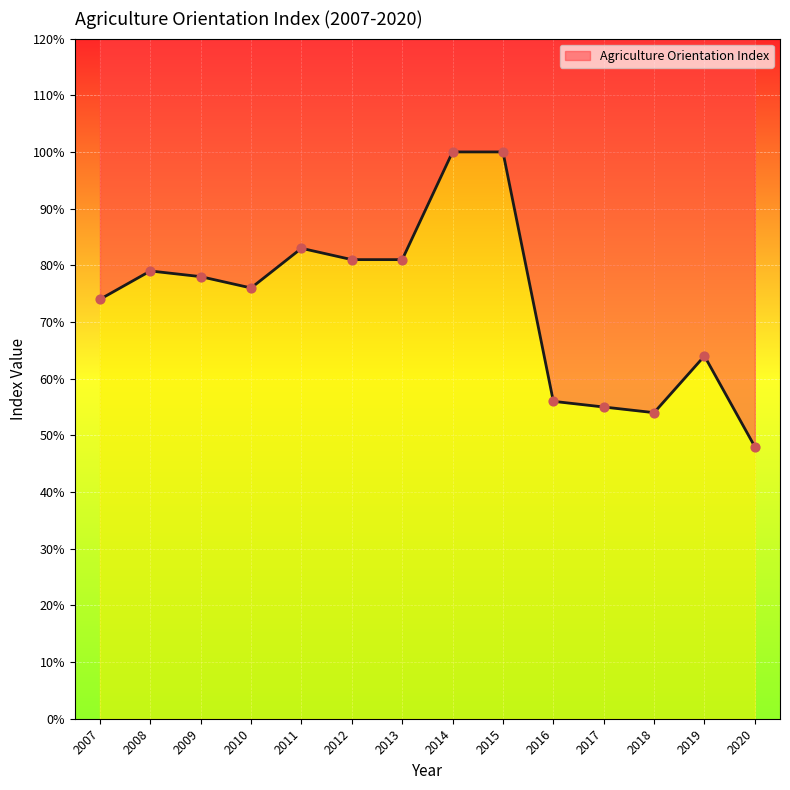

What is the change in value from 2017 to 2020?

-0.1